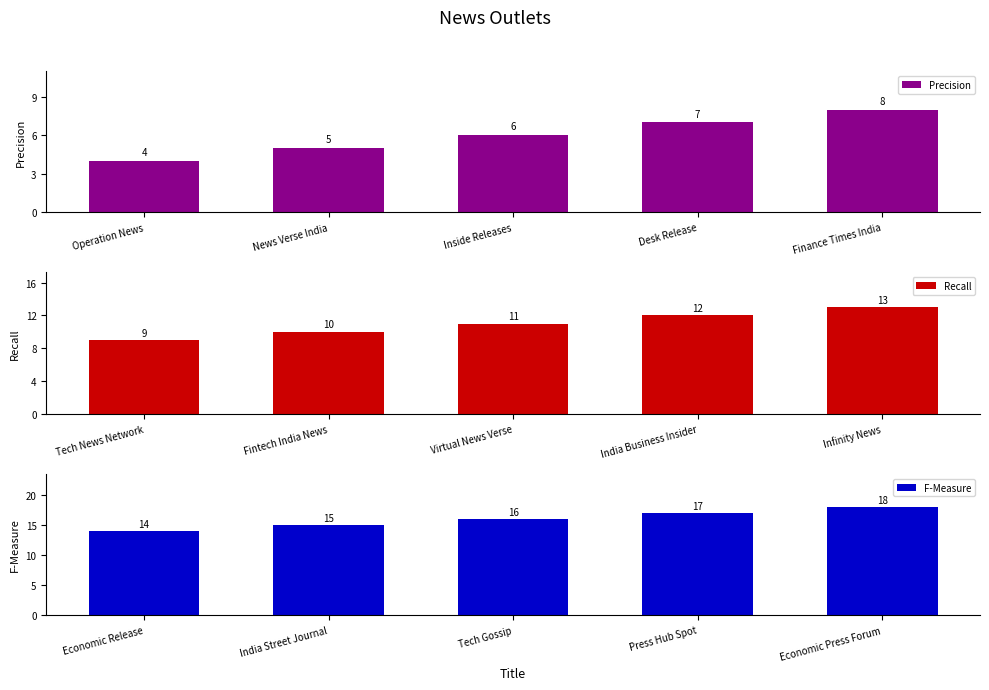

What is the value of the F-Measure bar at the 5th from the left?

18